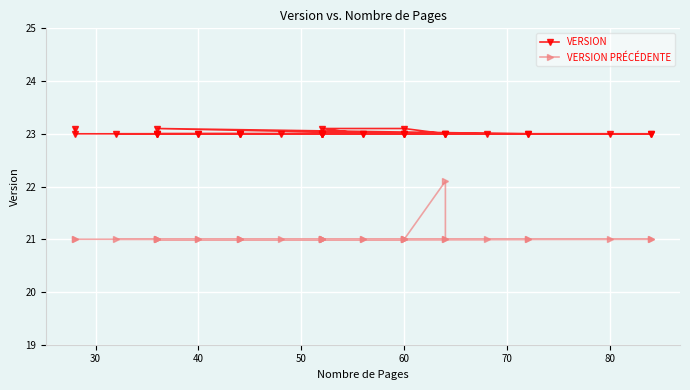

True or false: VERSION and VERSION PRÉCÉDENTE intersect in this chart.

False